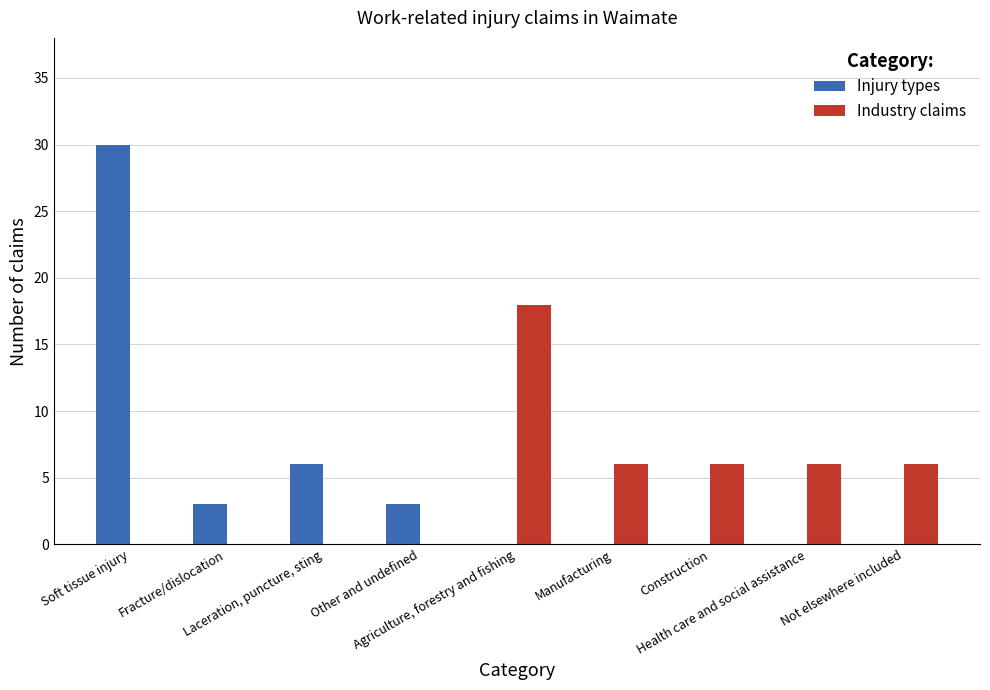

Count the number of data series in this chart.

2